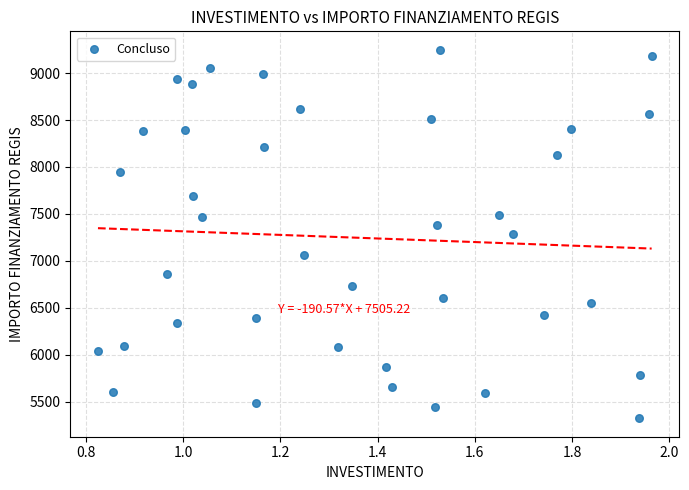

What is the range of X values (max minus min)?

1.1